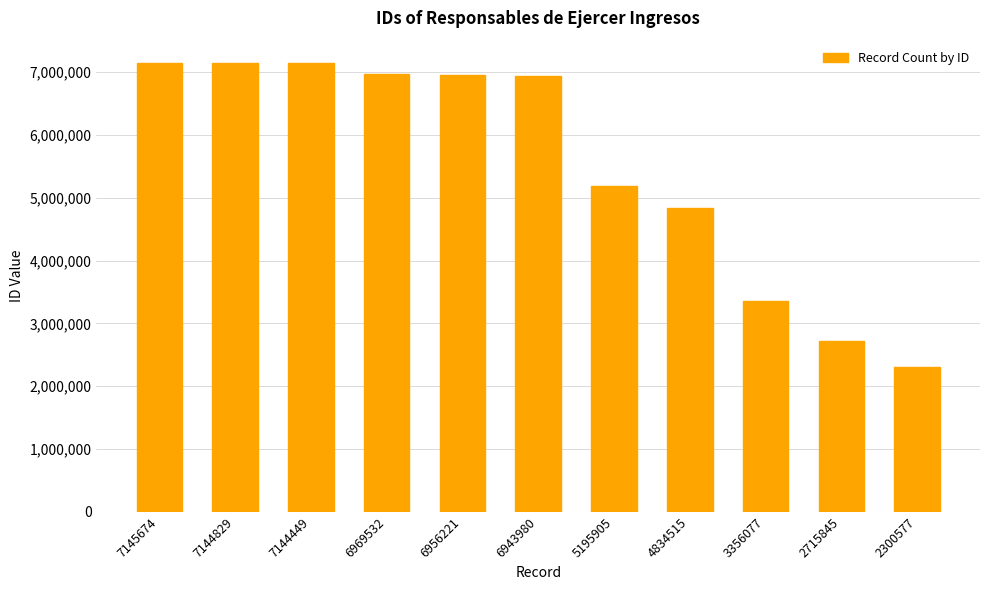

Approximately how many times larger is the value at 7144829 compared to 5195905?

1.4